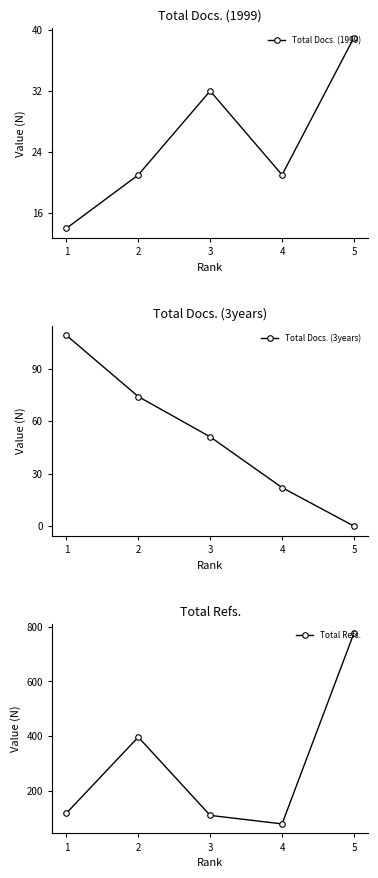

Which series changed the most between 1 and 4?

Total Docs. (3years)